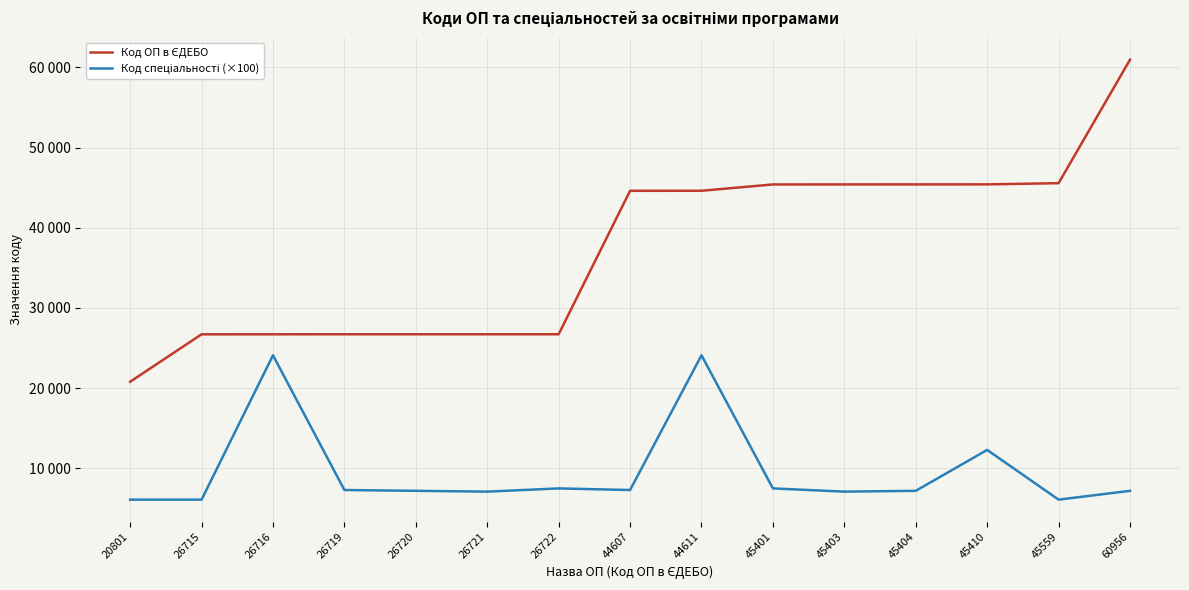

Does the chart have visible grid lines?

Yes